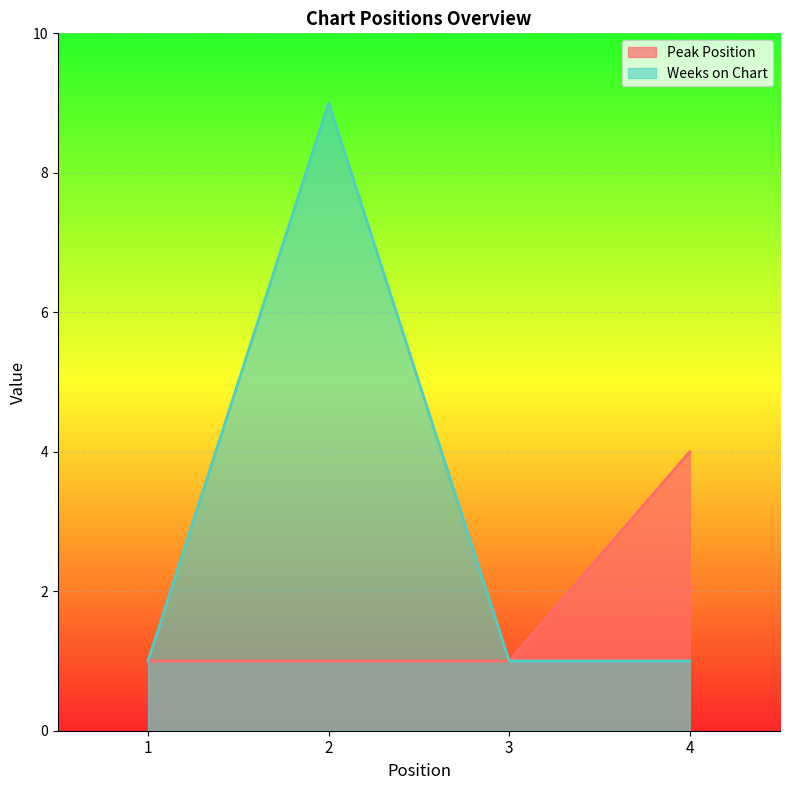

How many lines are shown in the chart?

2